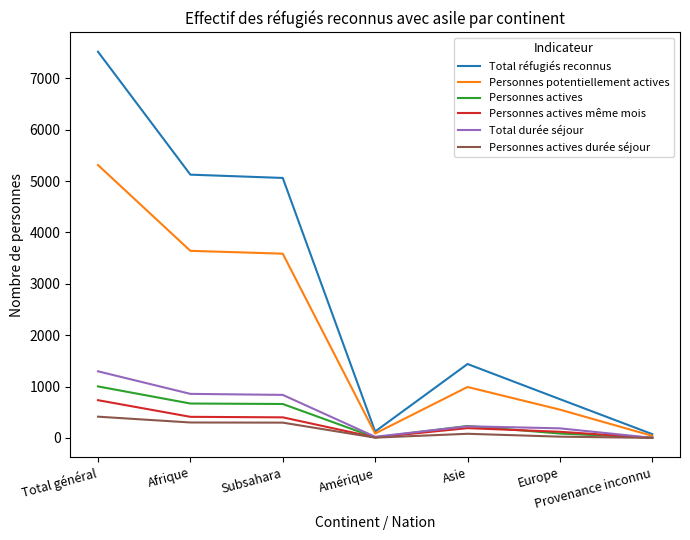

What is the sum of the Personnes actives values at Amérique and Total général?

1013